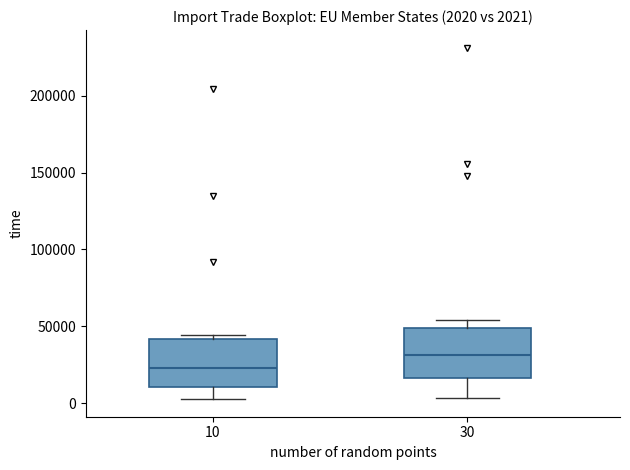

Which box has the highest median line?

30